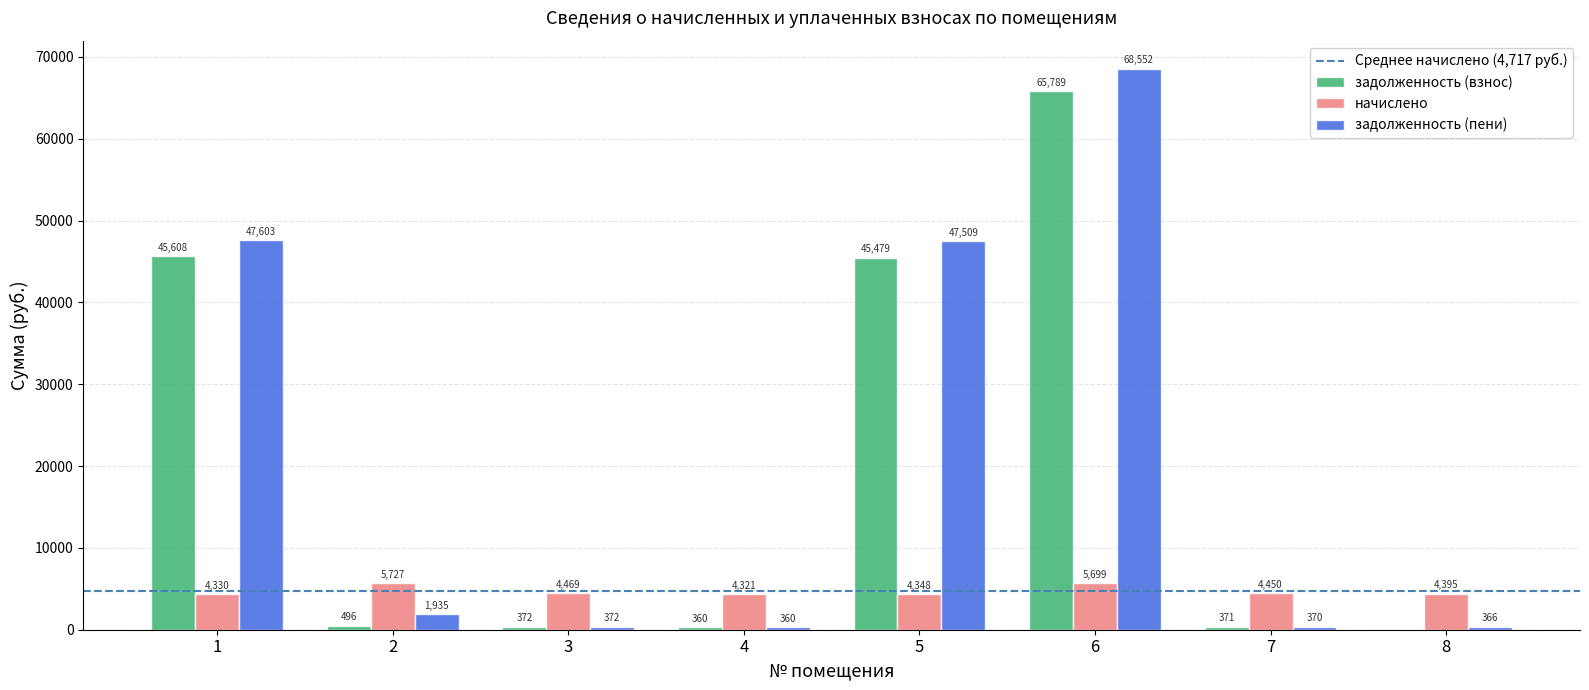

What is the sum of the задолженность (пени) values at 5 and 4?

47869.0